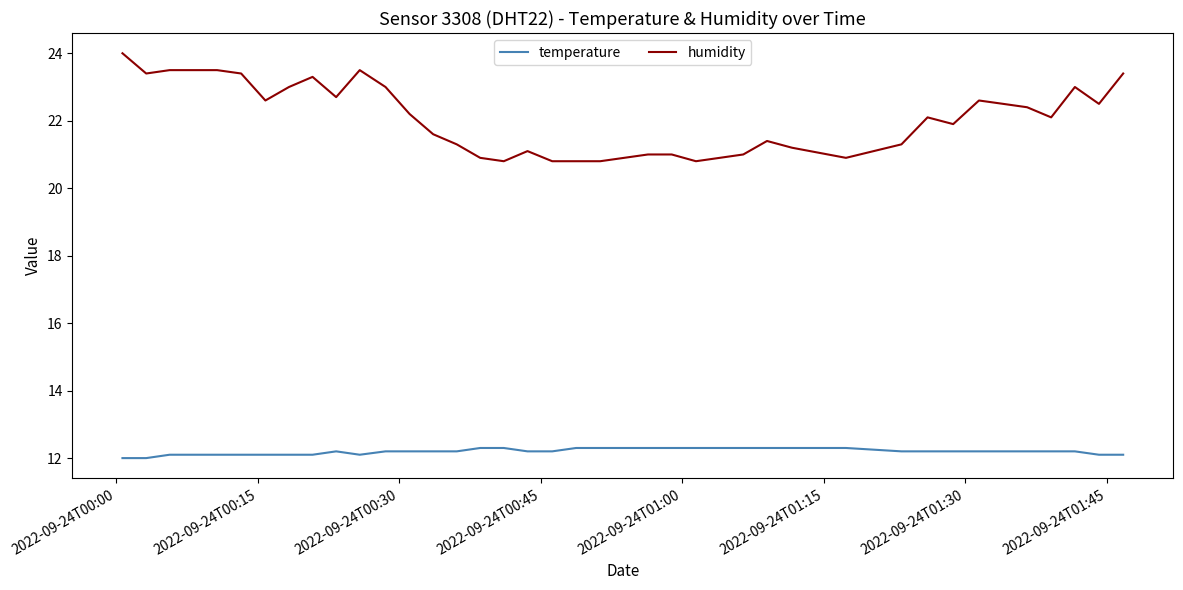

True or false: temperature and humidity cross at least once.

False